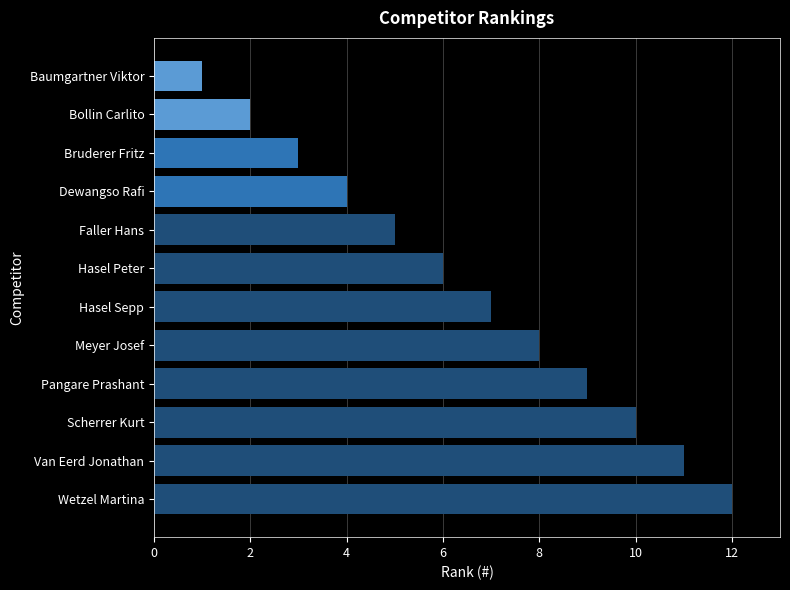

List the labels in order of value, largest first.

Wetzel Martina, Van Eerd Jonathan, Scherrer Kurt, Pangare Prashant, Meyer Josef, Hasel Sepp, Hasel Peter, Faller Hans, Dewangso Rafi, Bruderer Fritz, Bollin Carlito, Baumgartner Viktor